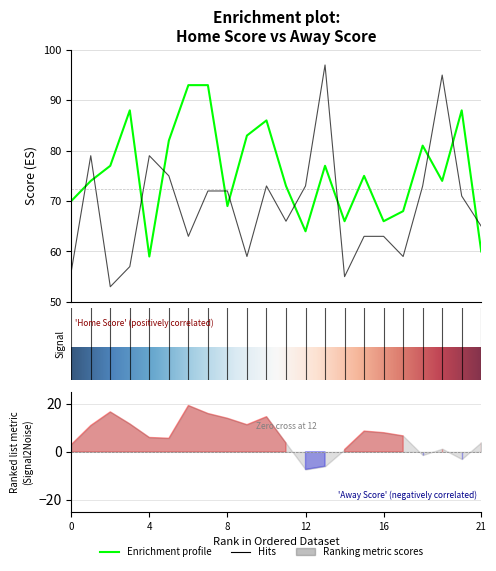

What is the maximum value for Away Score?

97